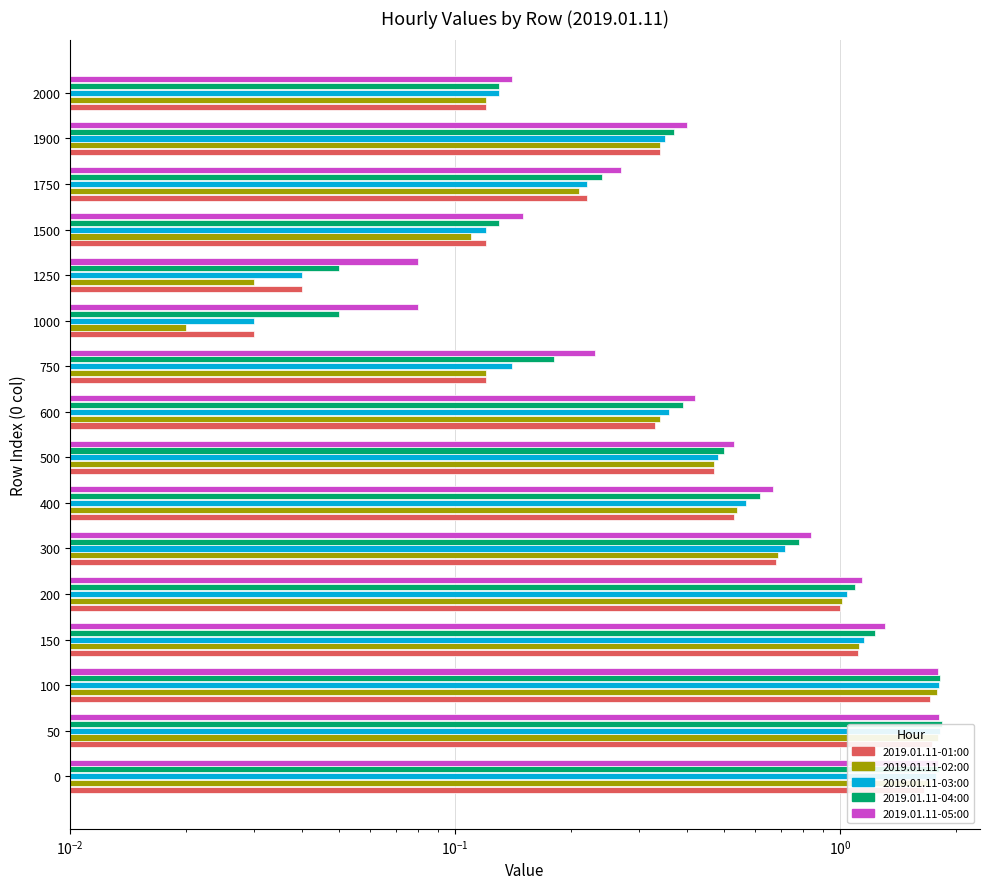

What is the value of the 2019.01.11-03:00 bar at the 4th from the left?

1.1